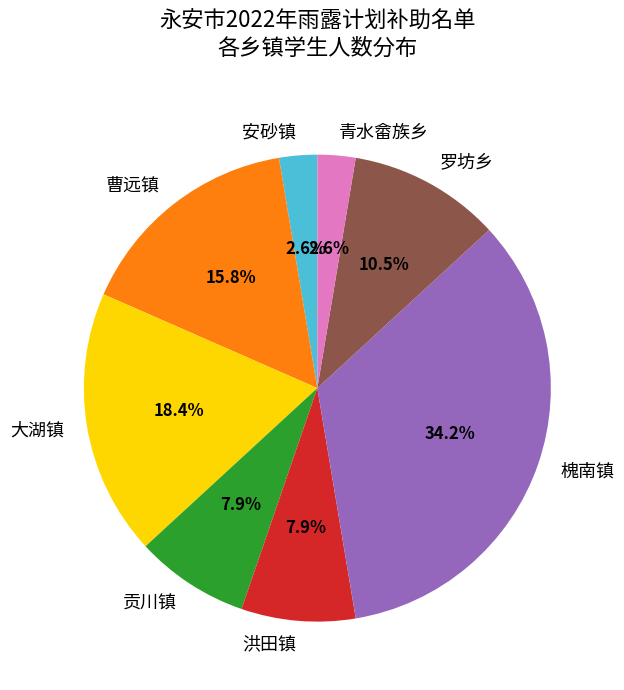

Count the number of slices in the pie.

8